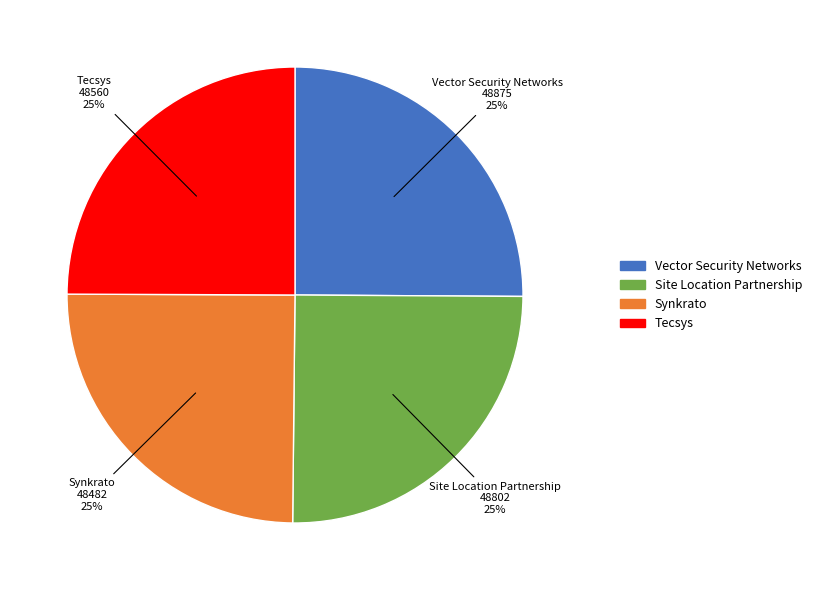

To the nearest percent, what is the combined percentage of Vector Security Networks and Tecsys?

50%